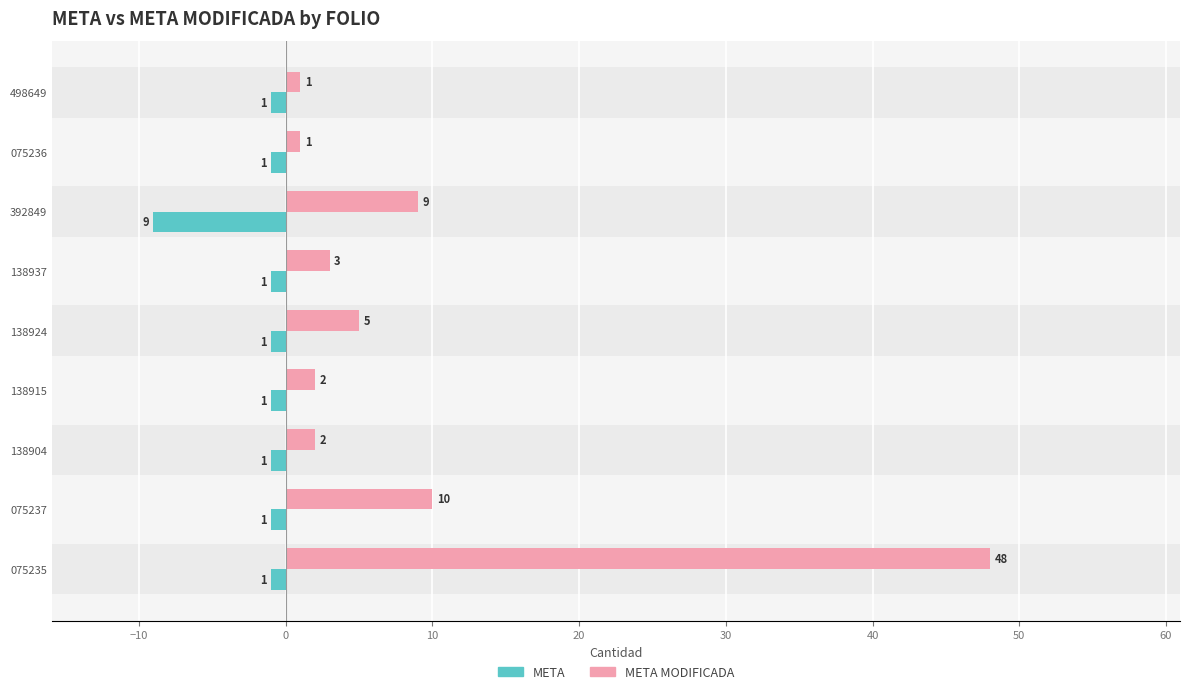

What is the value of the META bar at the 9th from the left?

-1